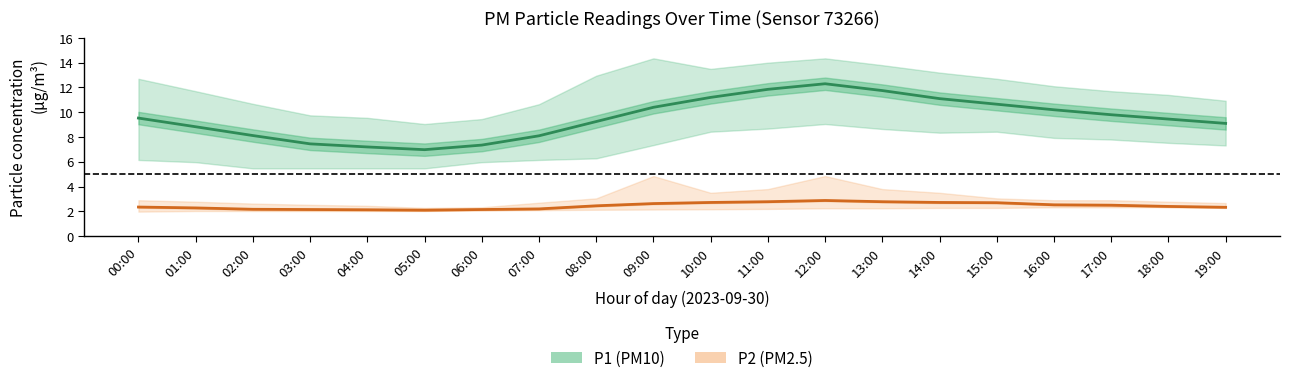

What is the label of the 17th point from the right?

03:00